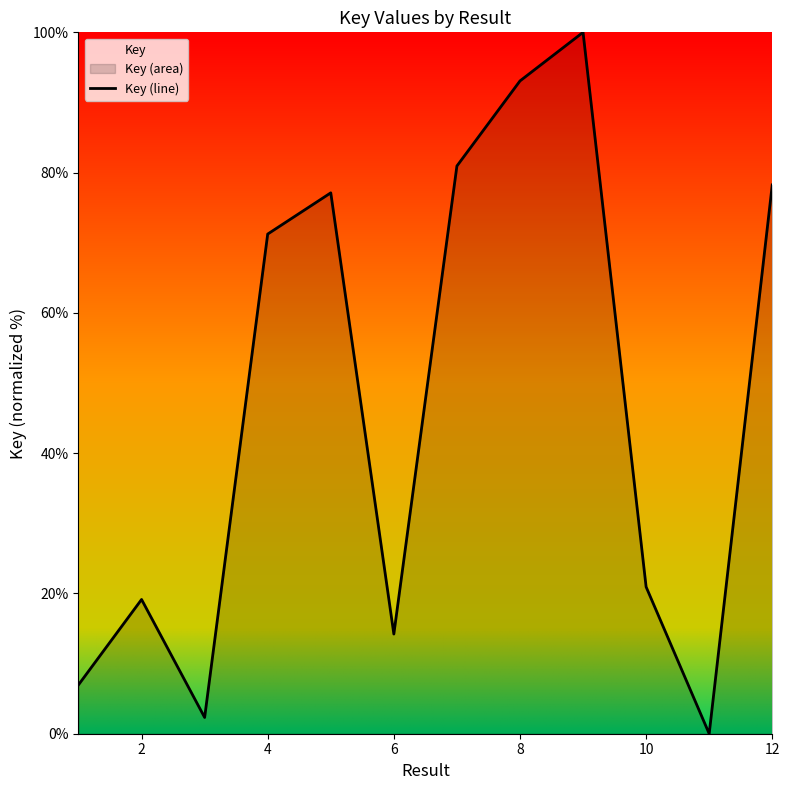

Approximately how many times larger is the value at 6 compared to 2?

0.7